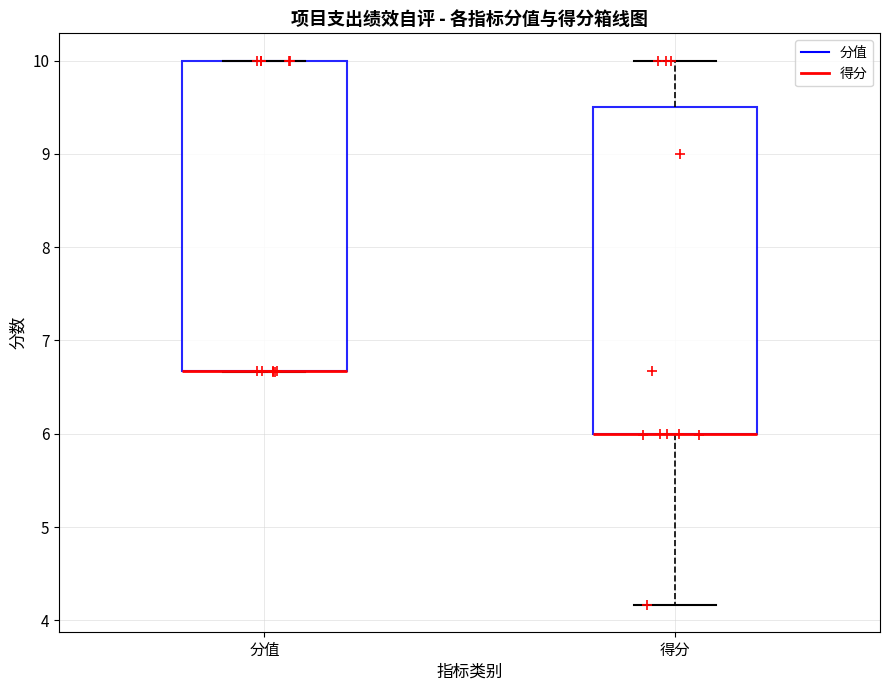

Where is the lower edge of the box for 得分 on the y-axis? The values are not printed on the chart, so give them approximately, as read against the axis.

6.0